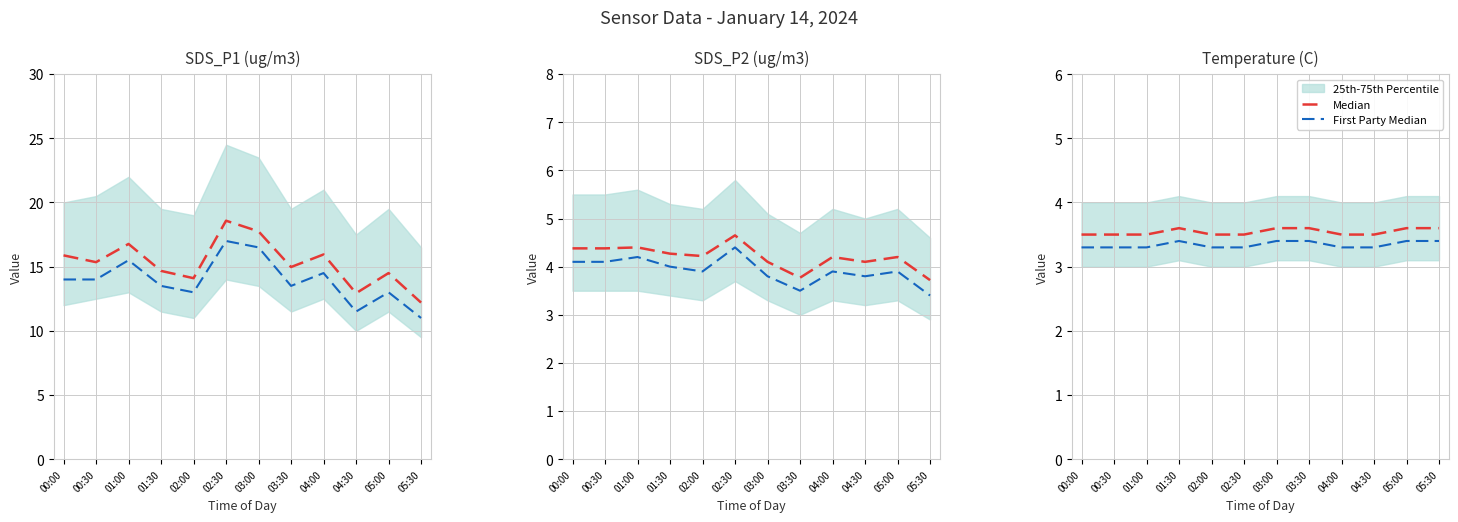

Which category has the highest value in the First Party Median series?

01:30